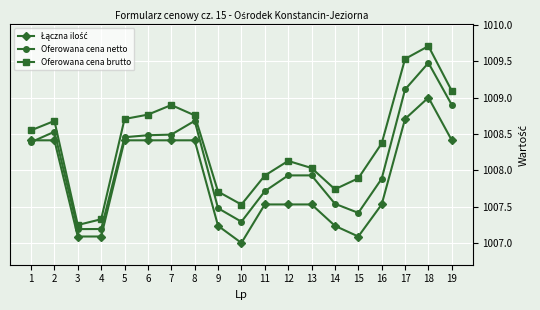

What is the value of the Oferowana cena brutto point at the 16th from the left?

1008.4